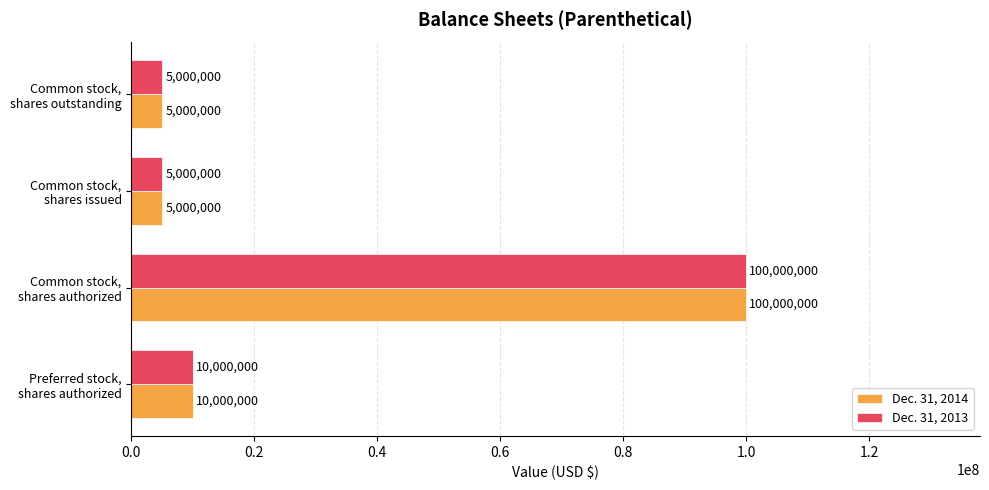

What is the difference between the second highest and second lowest values in the Dec. 31, 2013 series?

5000000